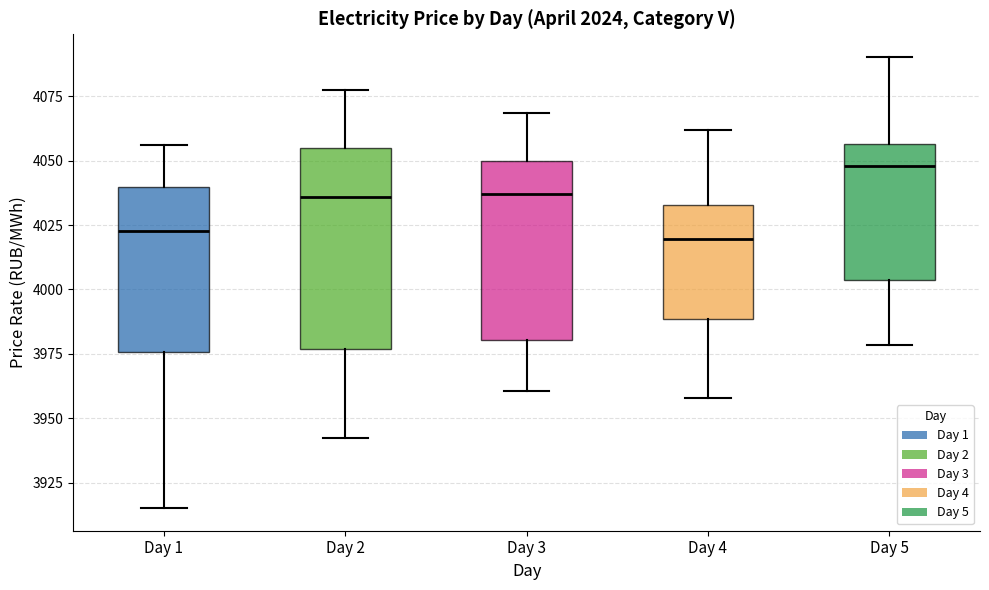

Where is the lower edge of the box for Day 2 on the y-axis? The values are not printed on the chart, so give them approximately, as read against the axis.

3975